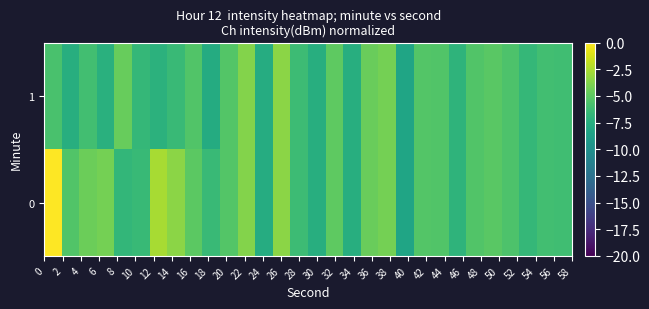

At how many categories does at least one series exceed -5?

11